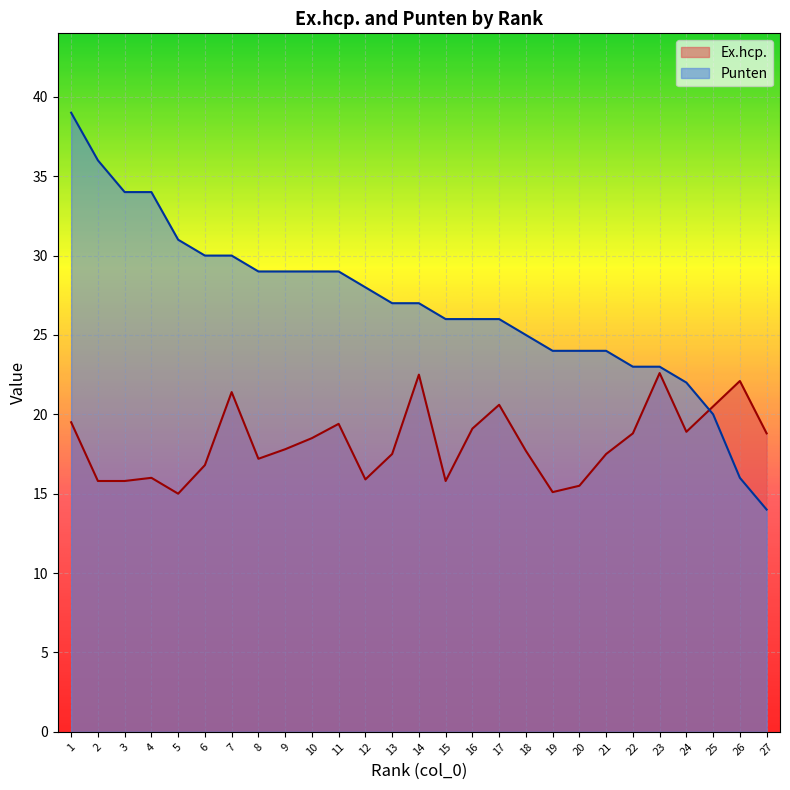

True or false: Ex.hcp. has more than 2 interior local peaks.

True